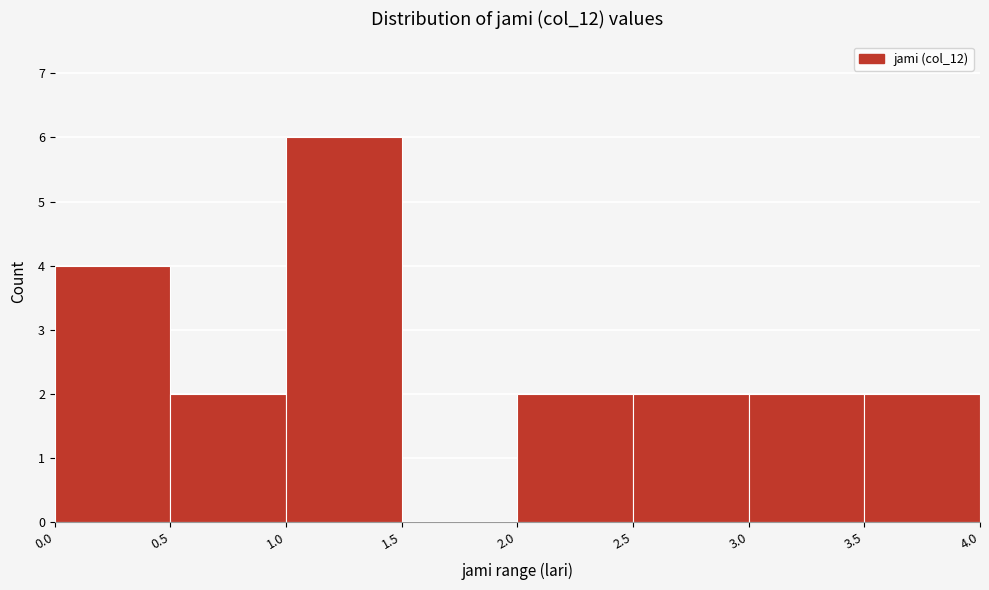

How tall is the bar that spans 1.0 to 1.5 on the x-axis? The values are not printed on the chart, so give them approximately, as read against the axis.

6